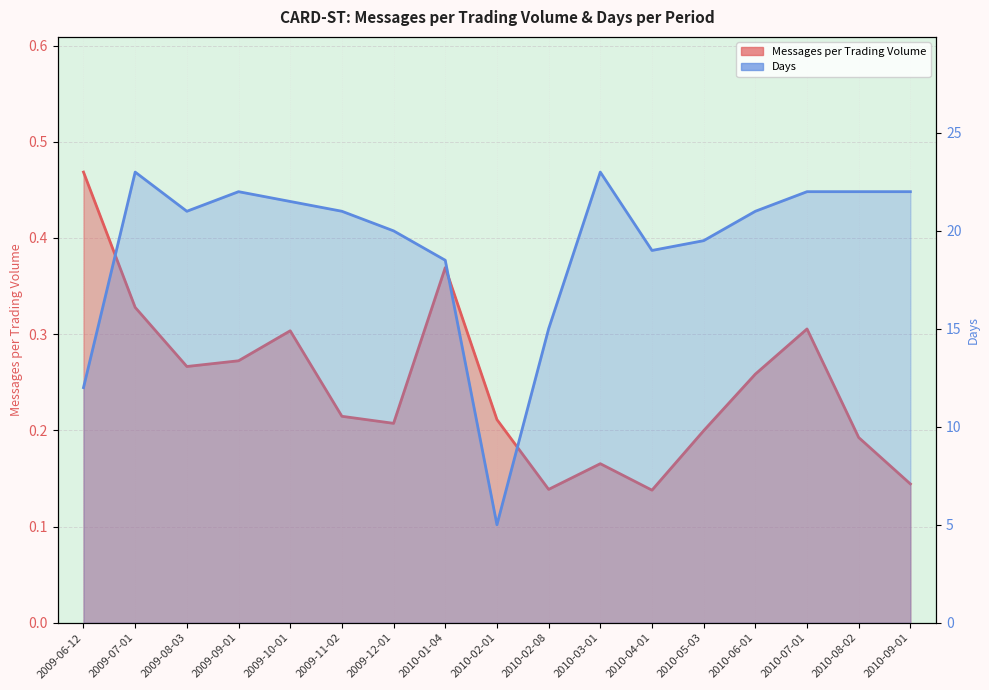

What is the sum of all Days values?

327.5